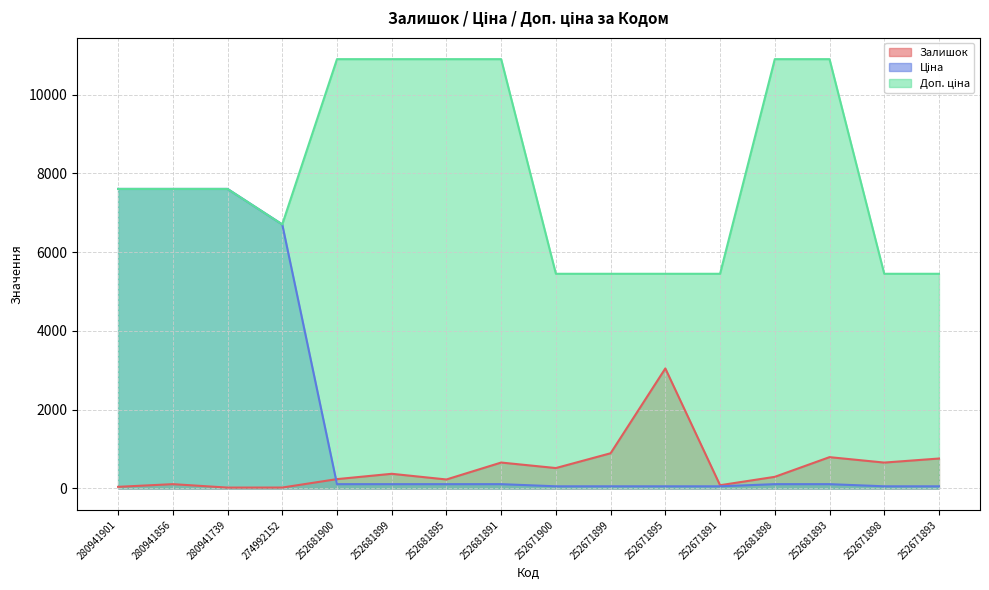

What is the label of the 14th point from the left?

252681893